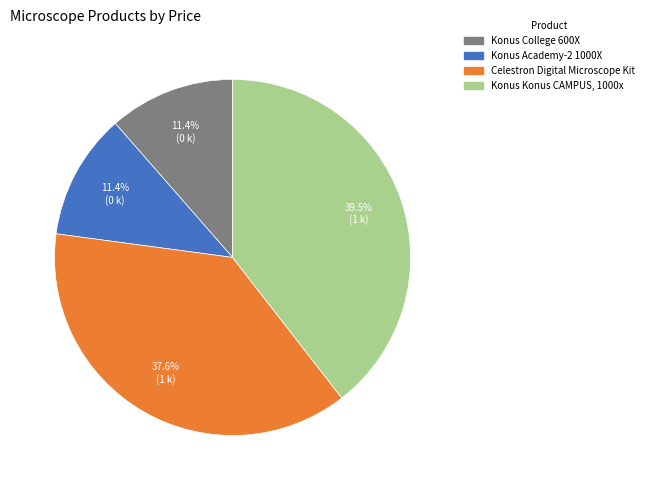

Between Konus Academy-2 1000X and Konus Konus CAMPUS, 1000x, which is larger?

Konus Konus CAMPUS, 1000x